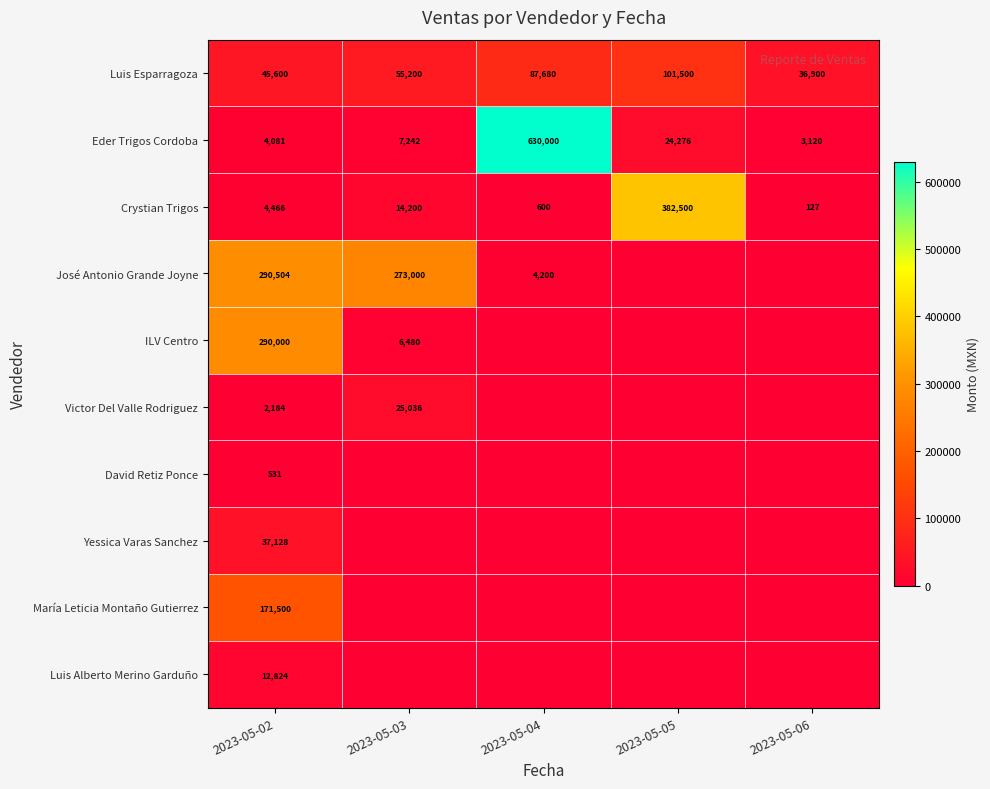

What value does the Crystian Trigos series have at 2023-05-04?

600